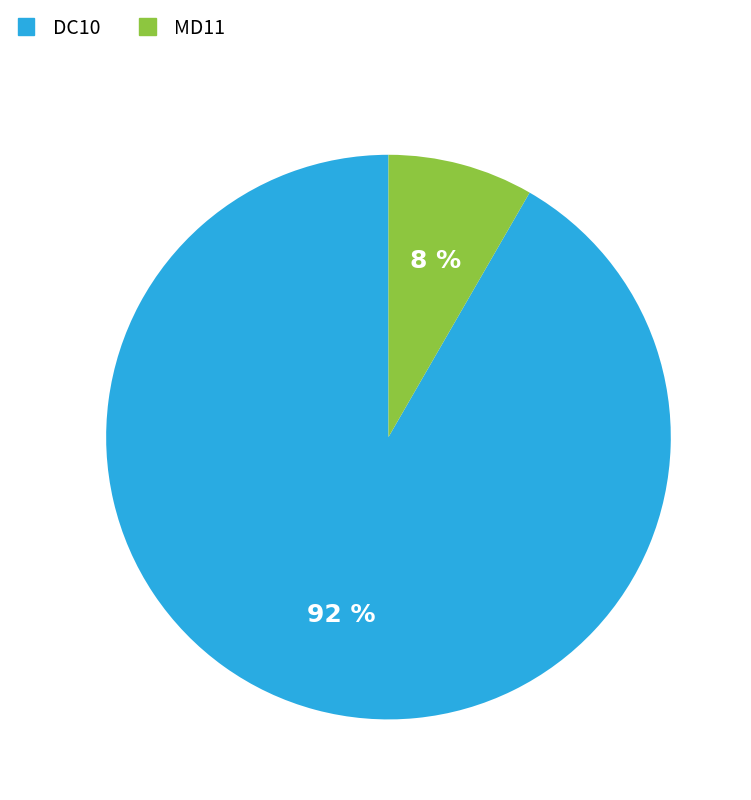

To the nearest percent, what is the combined percentage of DC10 and MD11?

100%